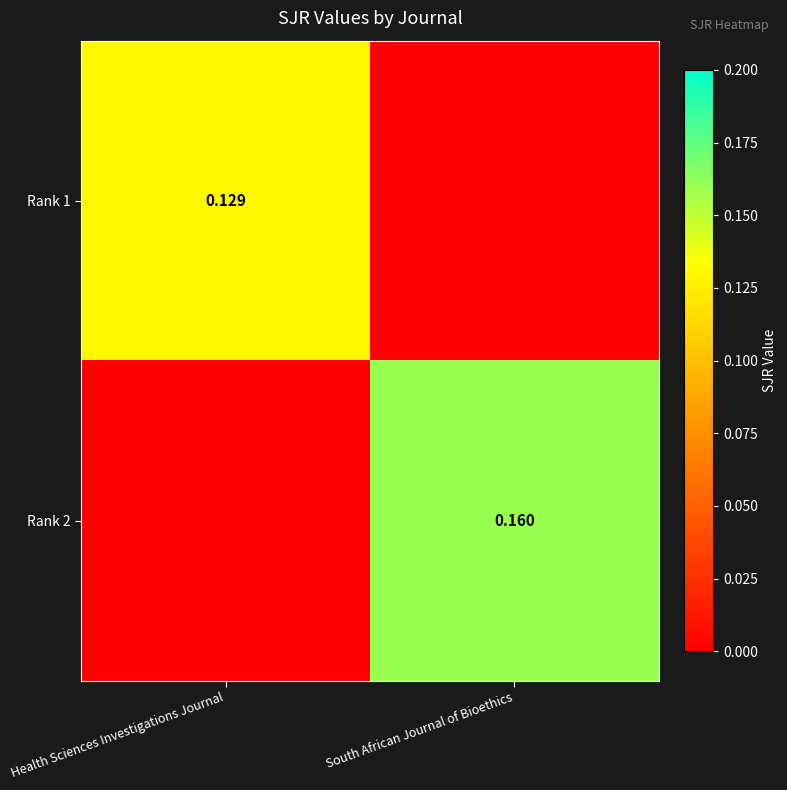

Is the value of Rank 2 at South African Journal of Bioethics greater than the value of Rank 1 at Health Sciences Investigations Journal?

Yes